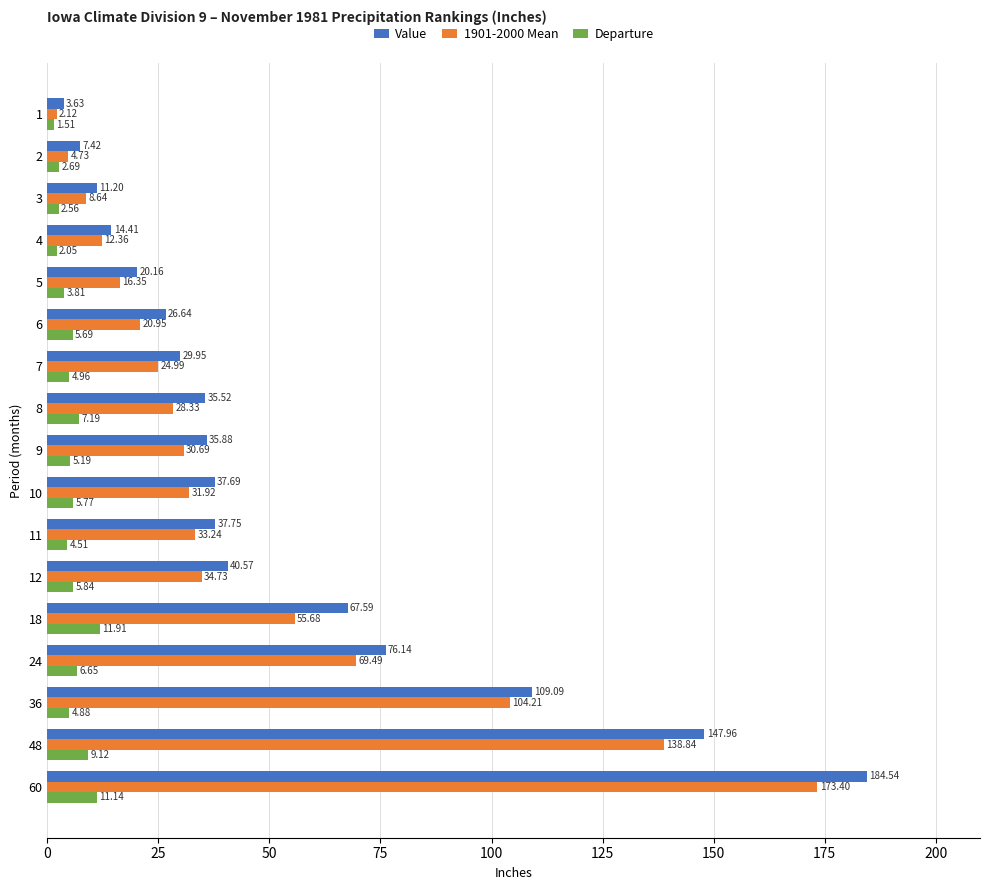

Is the value of Departure at 10 greater than the value of Value at 24?

No